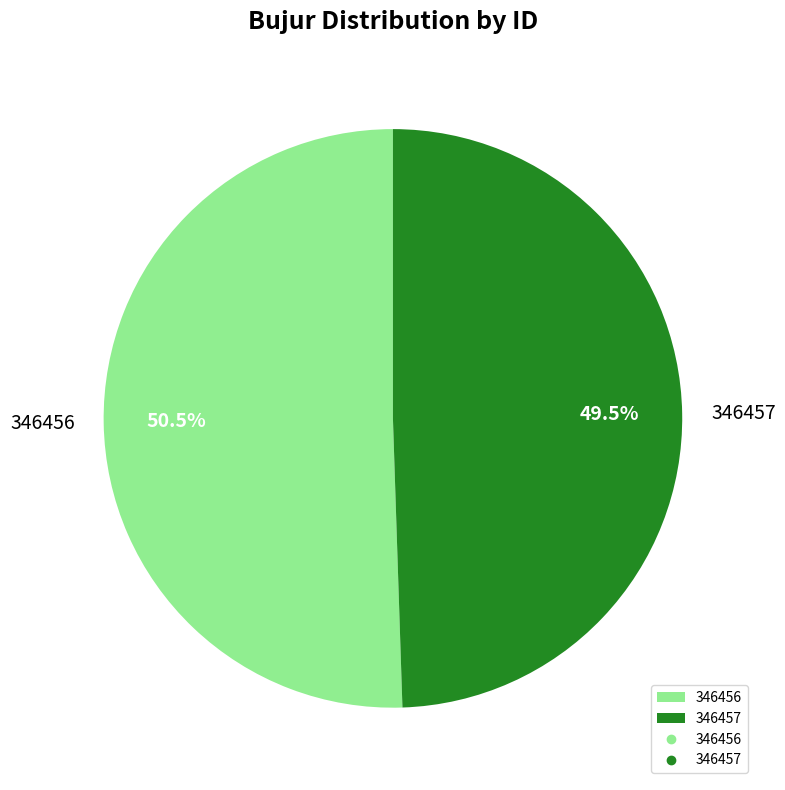

What is the smallest slice in the pie chart?

346457